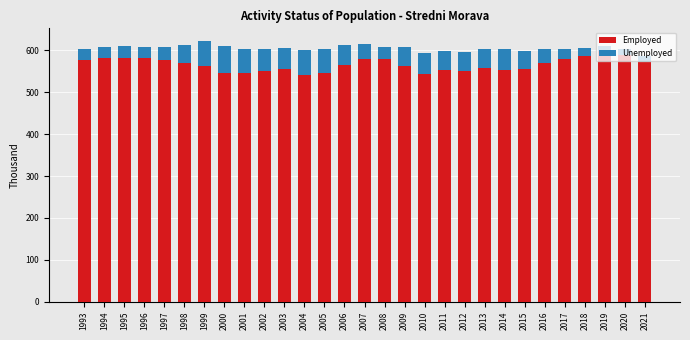

What is the minimum value for Employed?

542.3